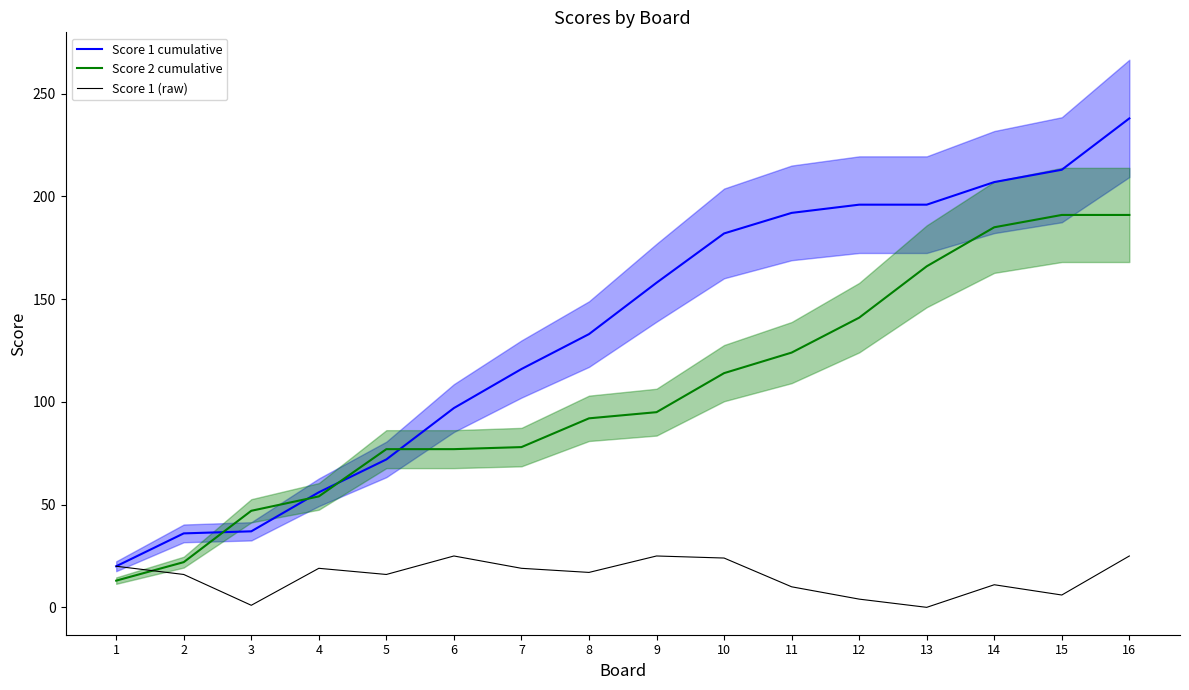

Which category has the highest value in the Score 1 cumulative series?

16